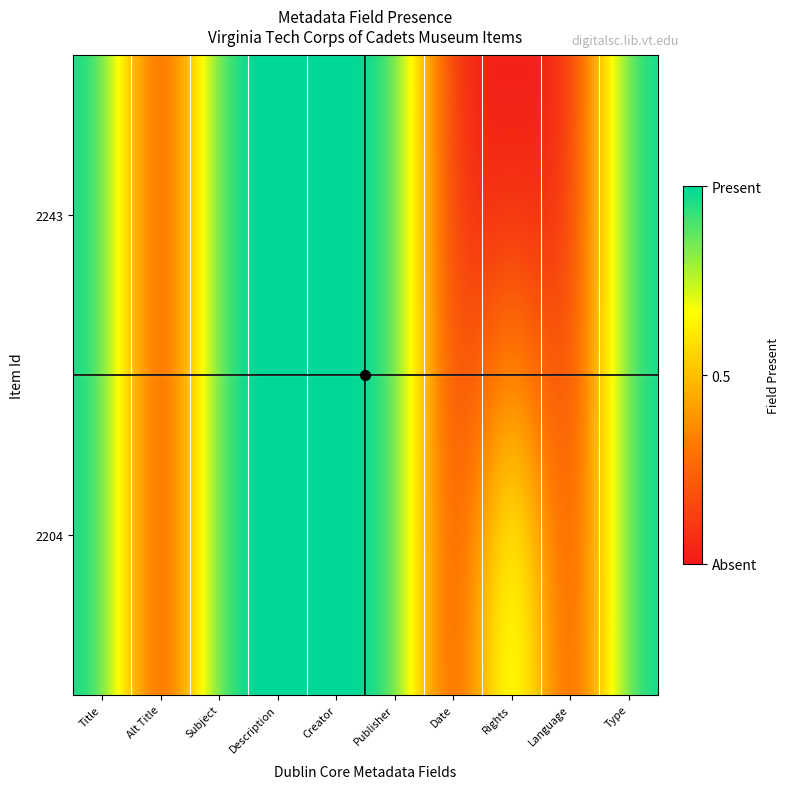

At Rights, list the series in order from smallest to largest.

2243, 2204